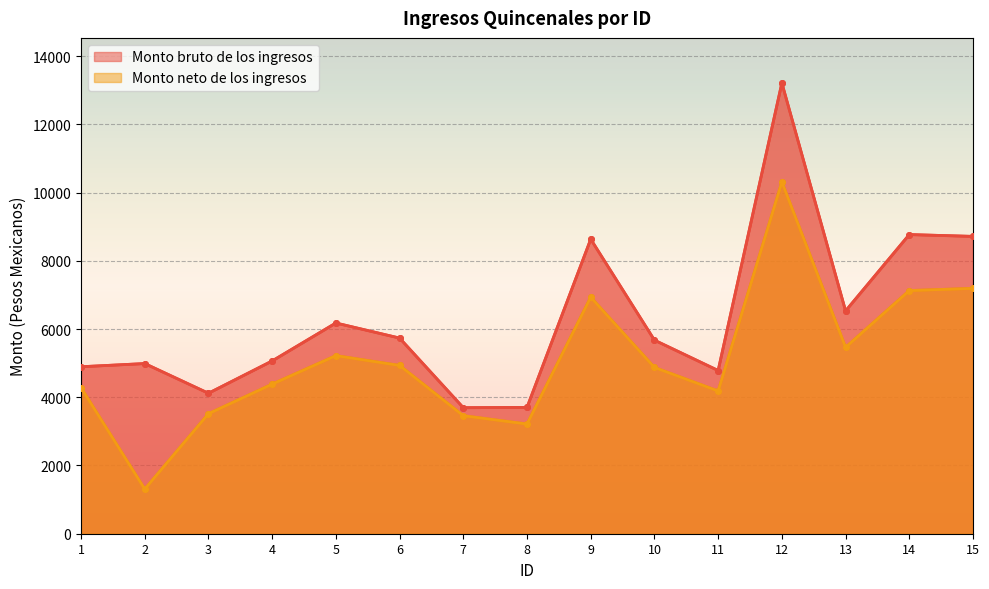

True or false: Monto bruto de los ingresos and Monto neto de los ingresos intersect in this chart.

False